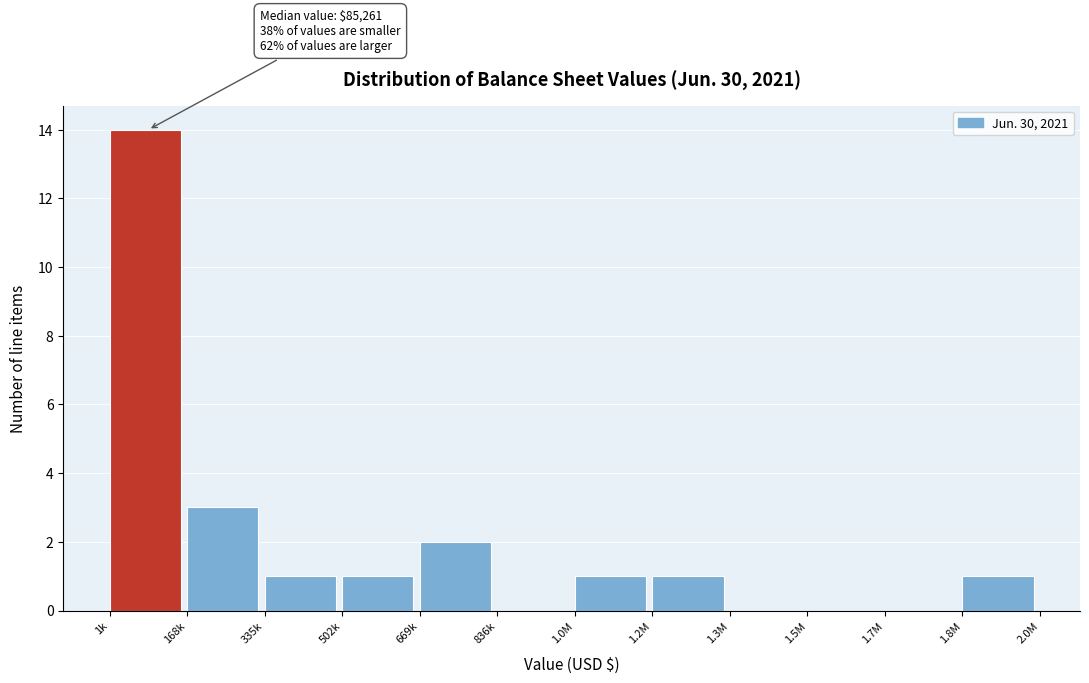

Reading left to right, what are all the values shown in this chart?

1k=14	168k=3	335k=1	502k=1	669k=2	836k=0	1.0M=1	1.2M=1	1.3M=0	1.5M=0	1.7M=0	1.8M=1